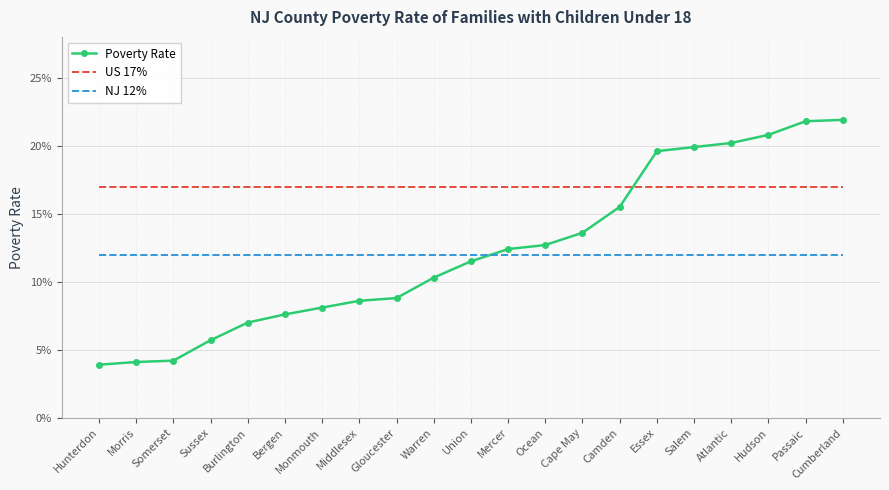

Count the number of data series in this chart.

3